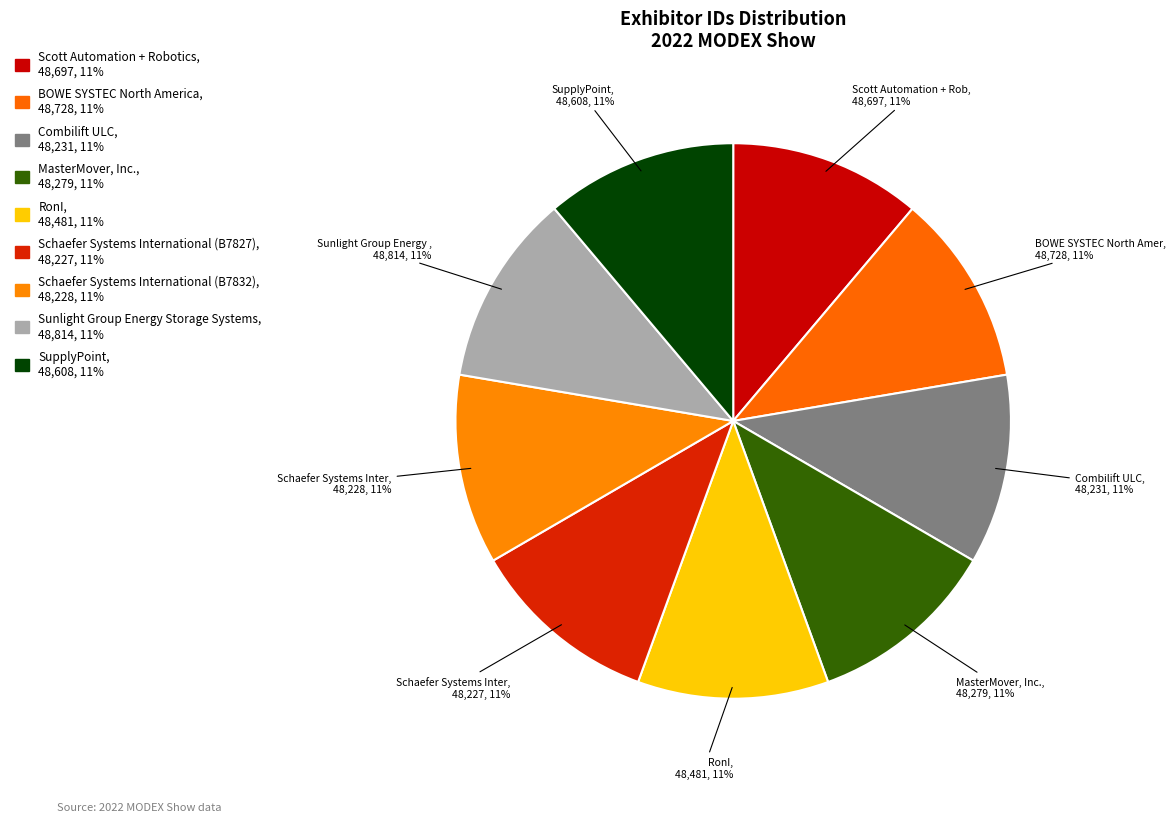

What is the change in value from Scott Automation + Robotics to Sunlight Group Energy Storage Systems?

+117